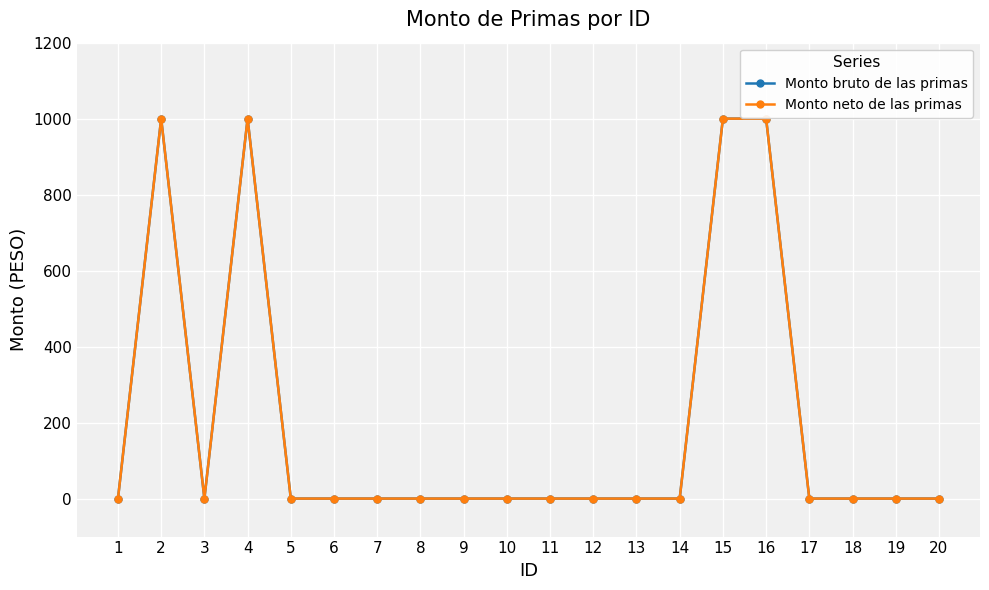

The Monto bruto de las primas series shows -692 at 1. True or false?

False